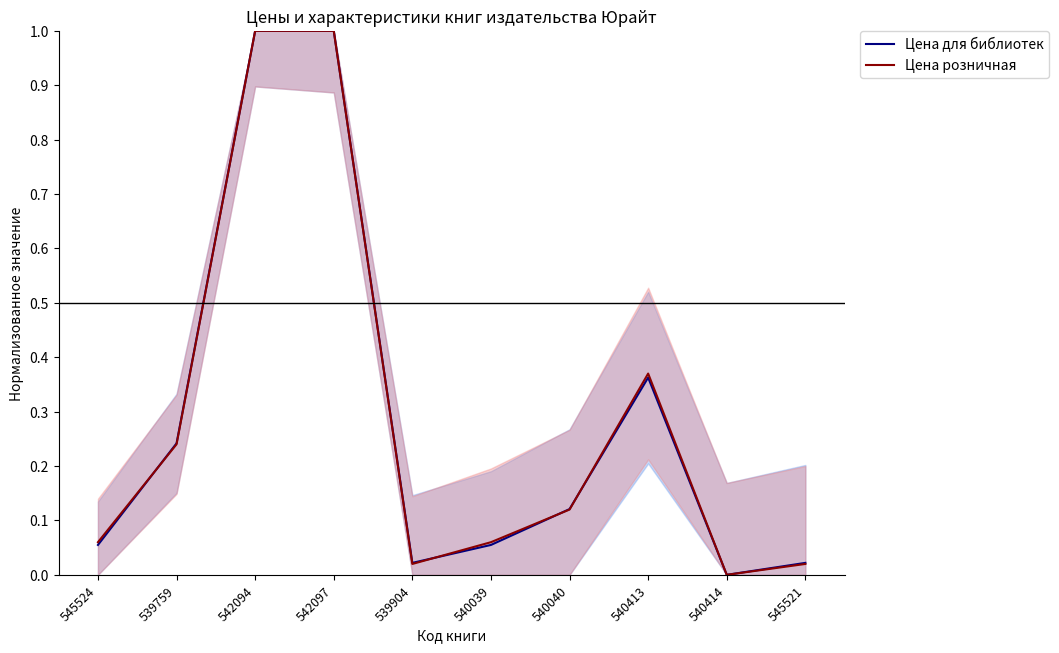

Where is Цена для библиотек nearest to the value 0?

540414